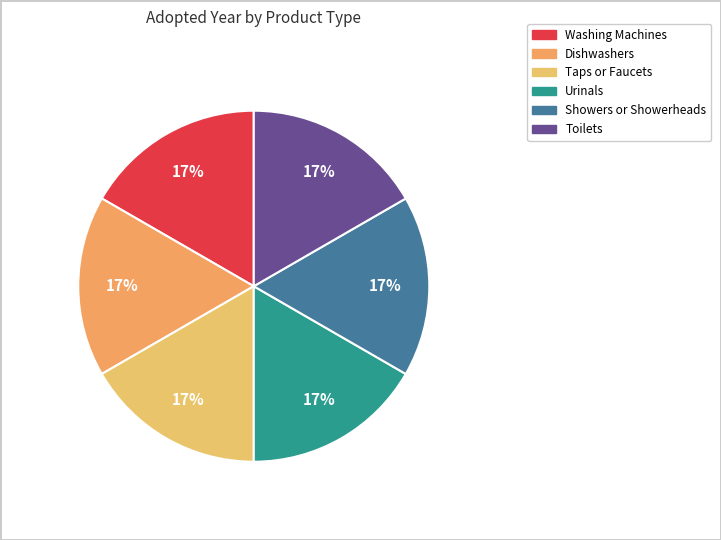

What is the total percentage of Washing Machines and Urinals?

33.2%